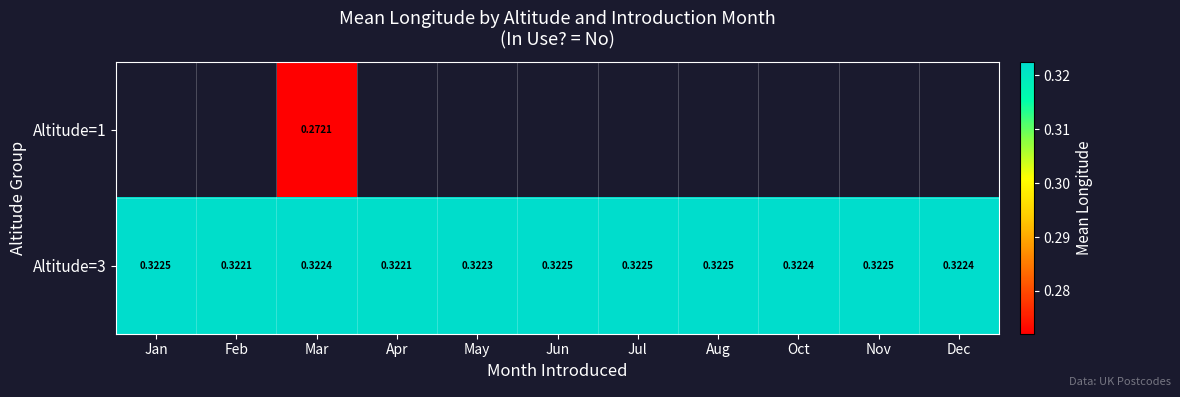

Is the value of Altitude=3 at May greater than the value of Altitude=1 at Dec?

No